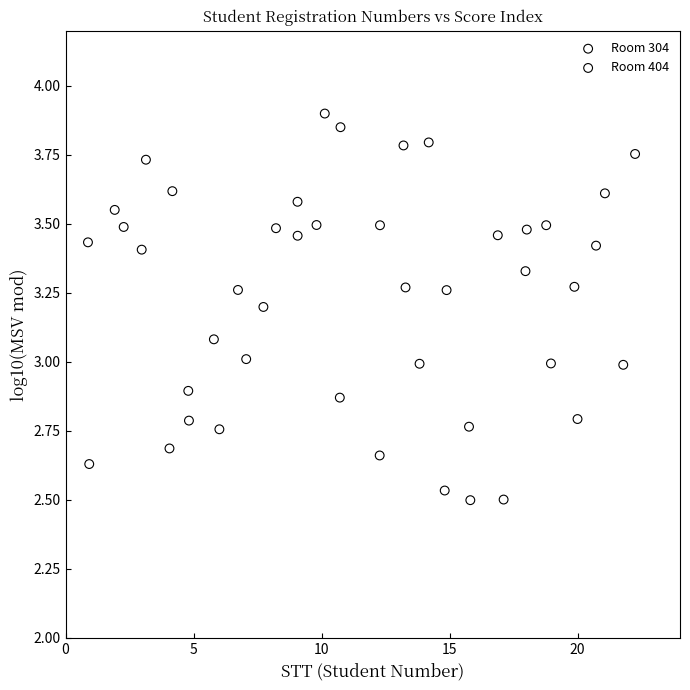

What are all the series names shown in the legend?

Room 304, Room 404